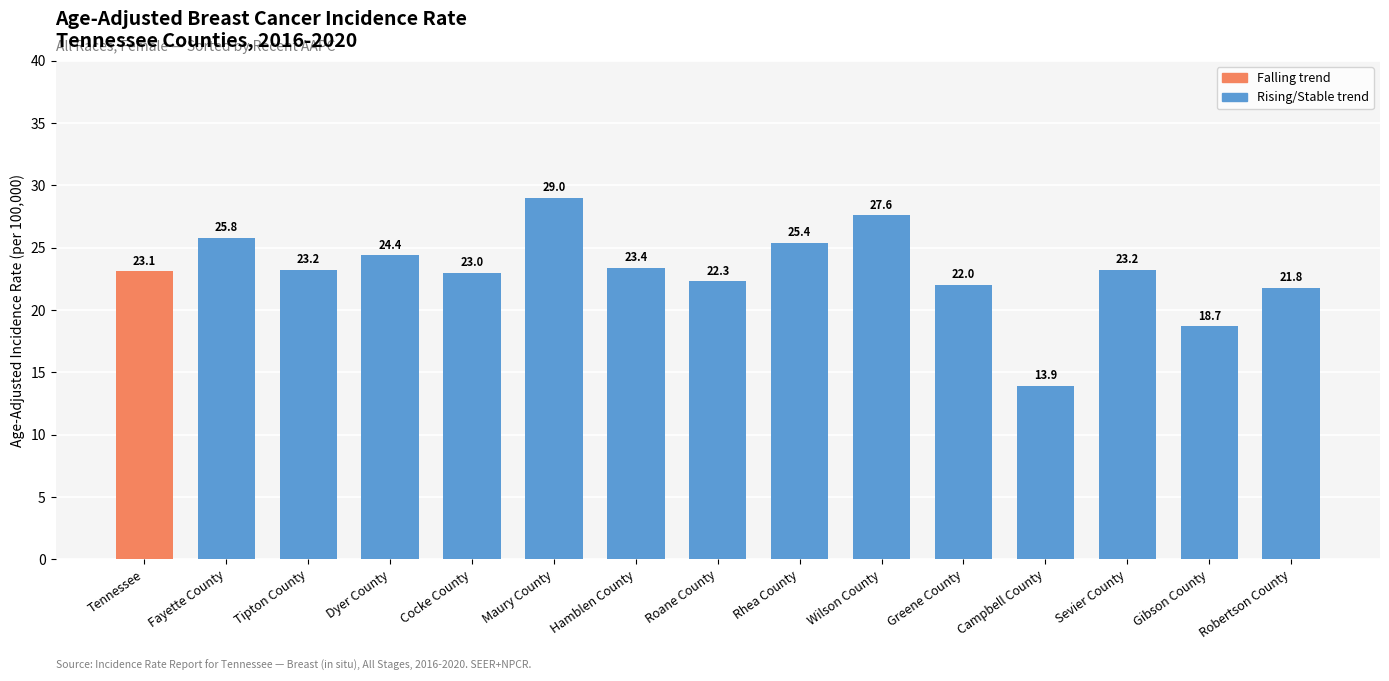

Are the bars horizontal?

No